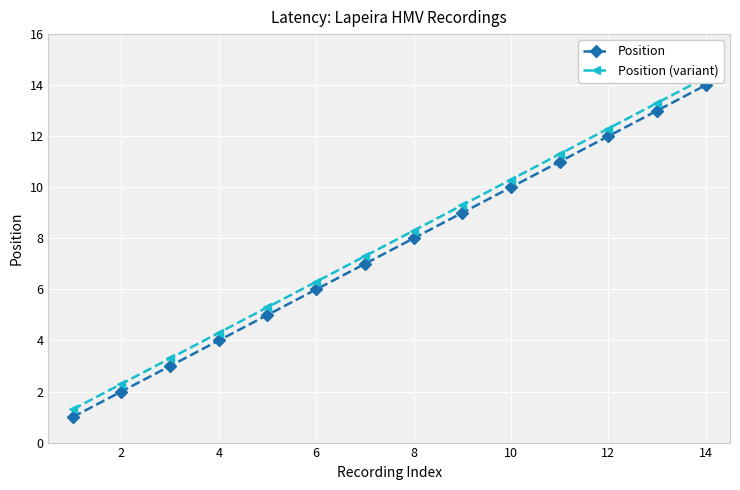

What is the difference between the second highest and minimum values in the Position (variant) series?

12.0